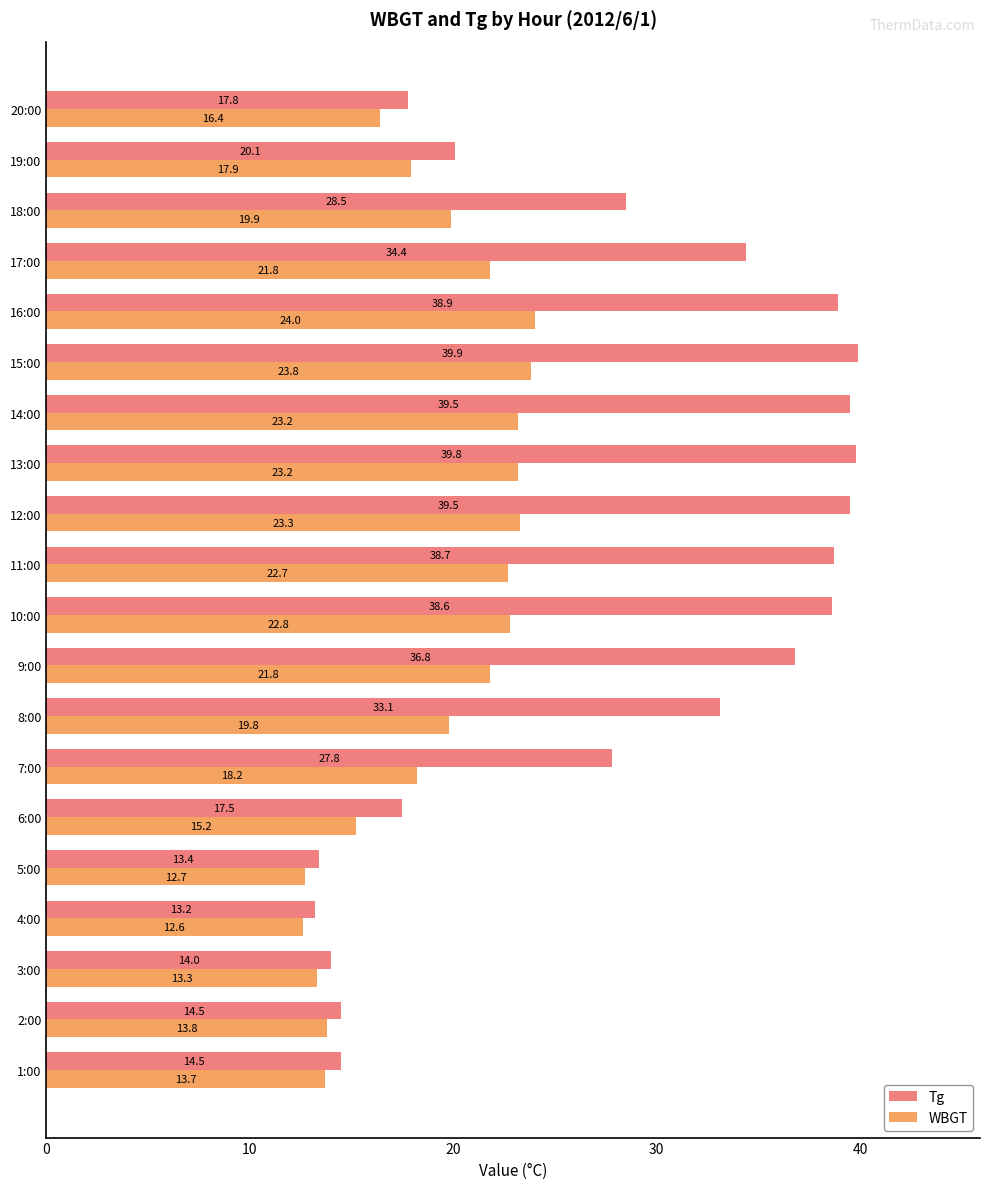

Is it true that WBGT equals 17.9 at 19:00?

True